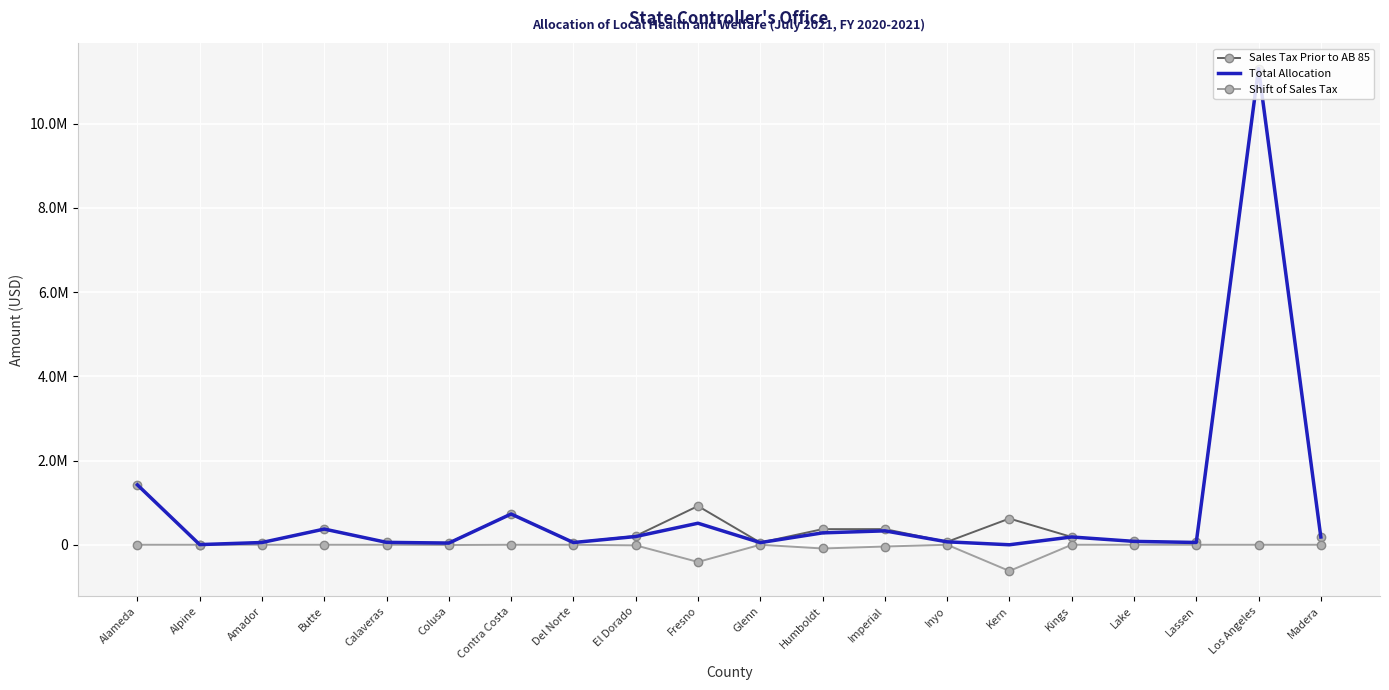

What is the label of the 1st point from the right?

Madera